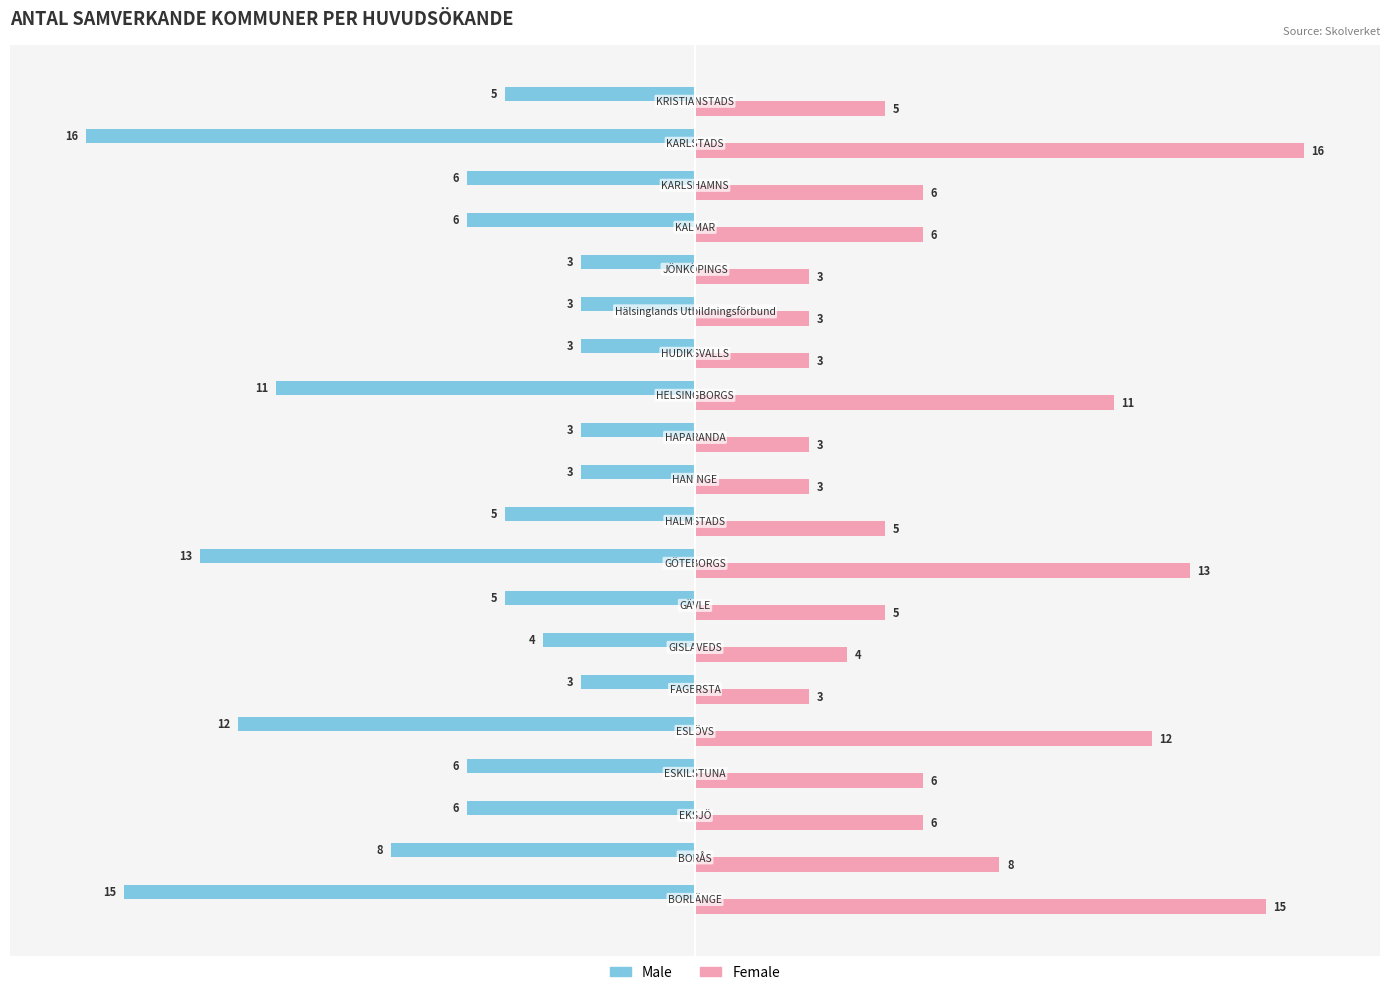

Which series has the largest total across all categories?

Female